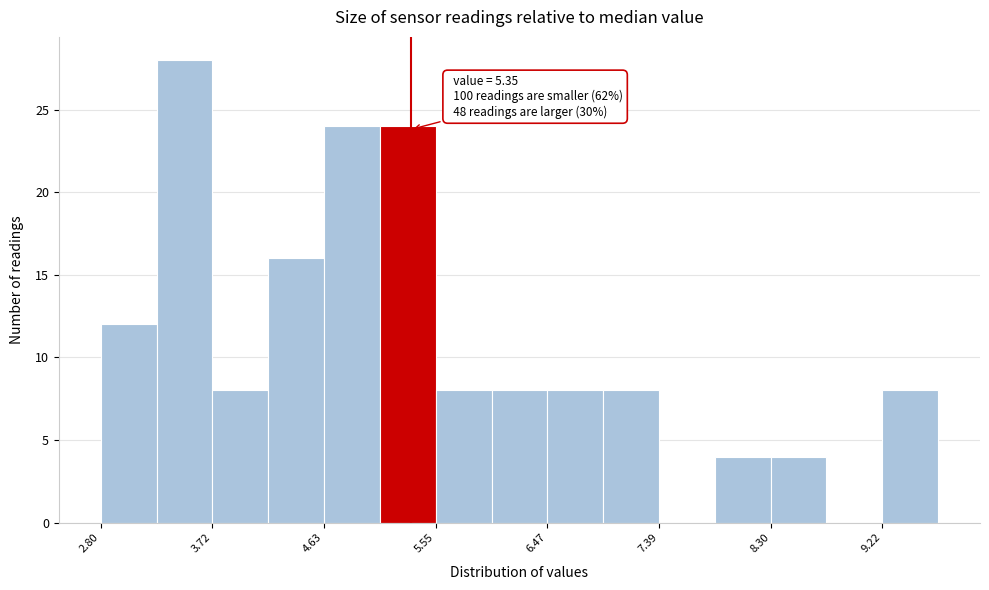

Over which range of the x-axis is the bar tallest?

3.3 to 3.7